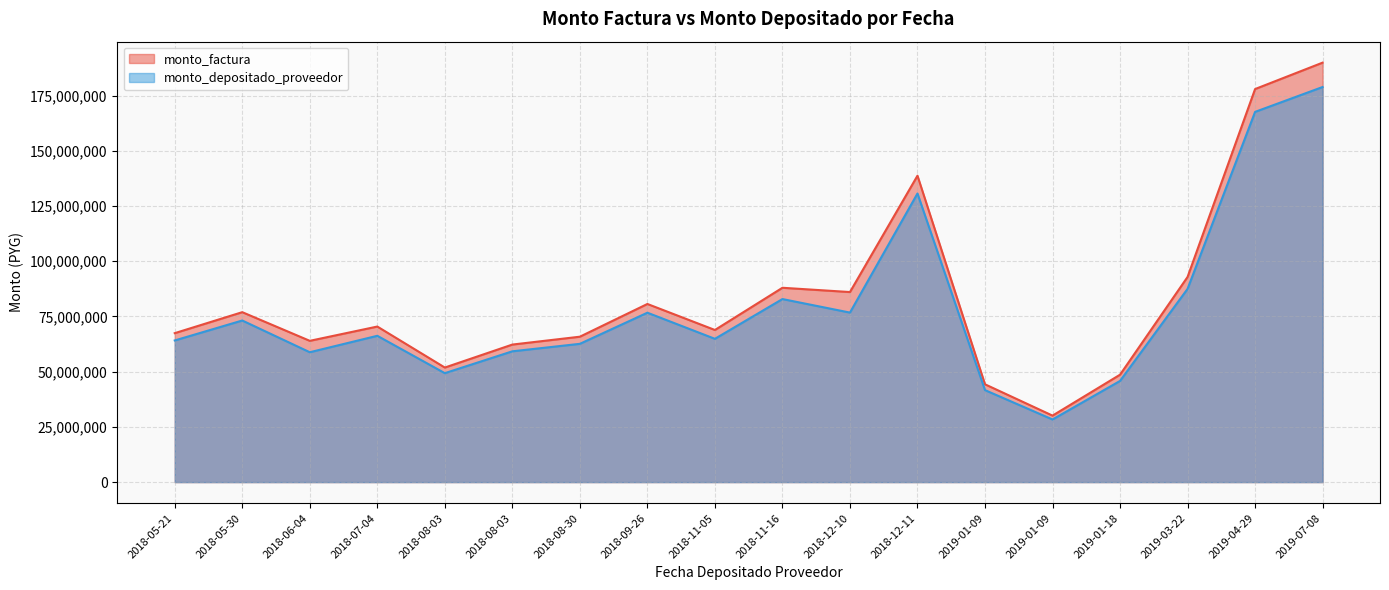

Which label corresponds to the smallest value in the chart?

2019-01-09